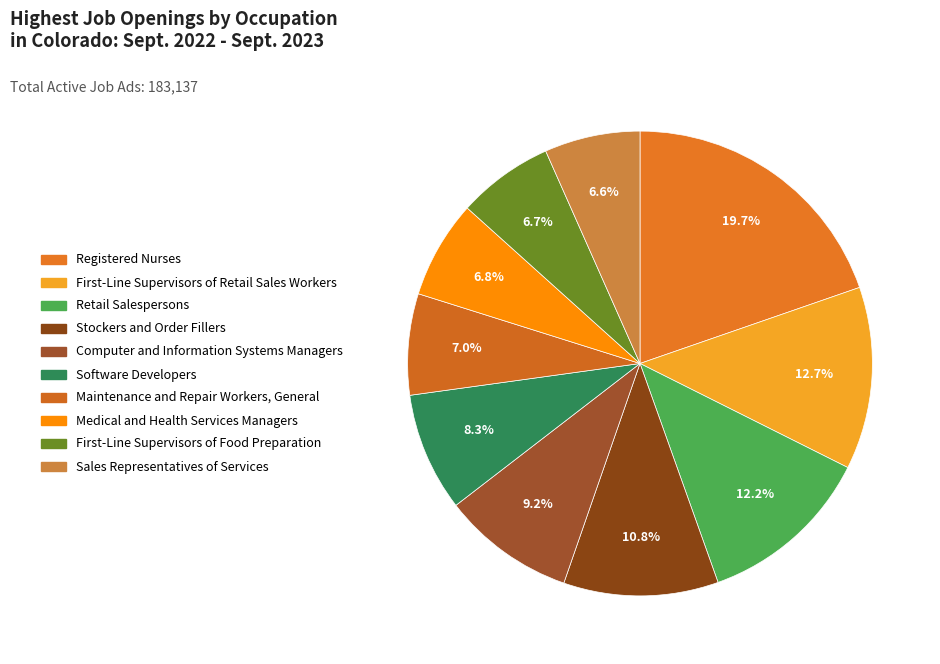

Is there a majority slice in this chart?

No